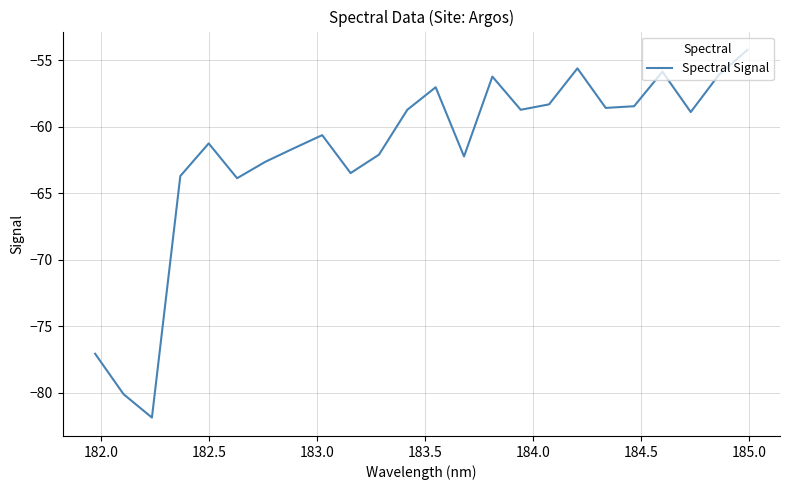

What is the difference between the maximum and minimum values?

27.6